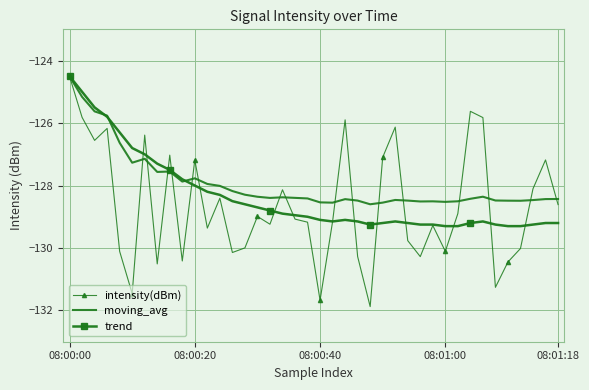

What is the greatest value displayed?

-124.5